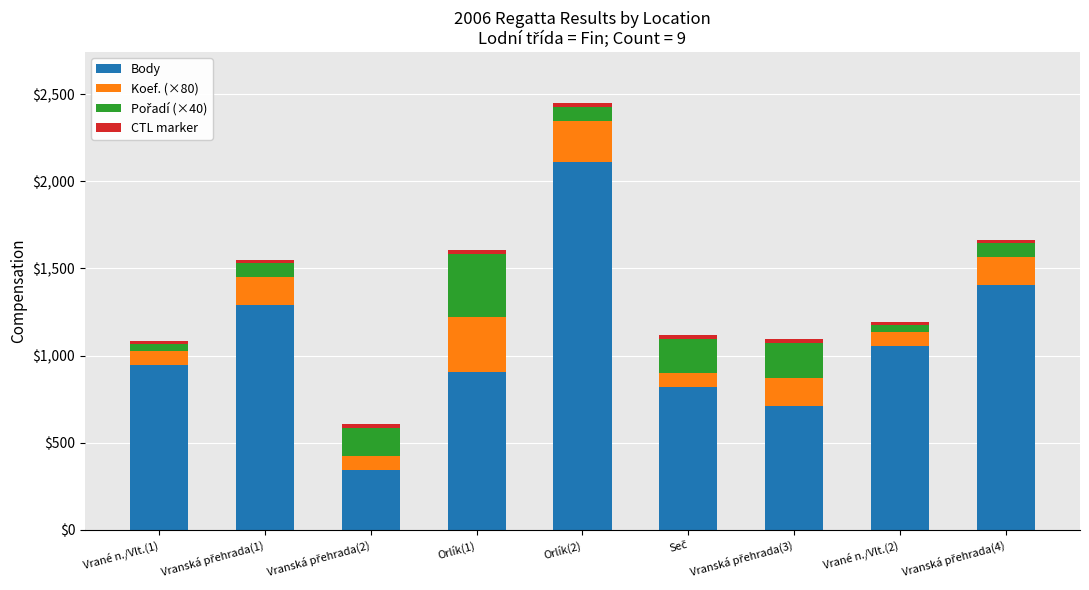

What is the lowest value of the Body series?

344